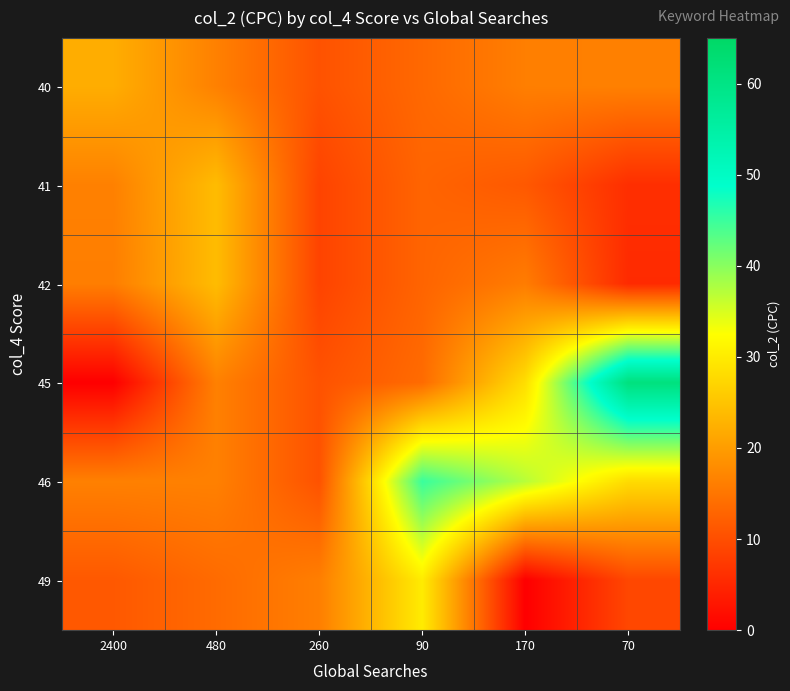

Reading left to right, transcribe all the data shown in this chart.

40: 2400=22.1	480=16.5	260=10.6	90=13.4	170=16.2	70=16.5
41: 2400=16.5	480=24.0	260=8.7	90=12.9	170=11.4	70=6.0
42: 2400=16.2	480=24.0	260=8.7	90=12.9	170=16.0	70=5.5
45: 2400=0.0	480=16.5	260=10.6	90=13.8	170=28.4	70=61.1
46: 2400=16.5	480=16.5	260=10.6	90=45.1	170=37.1	70=28.0
49: 2400=11.4	480=13.7	260=16.2	90=30.1	170=0.0	70=9.2